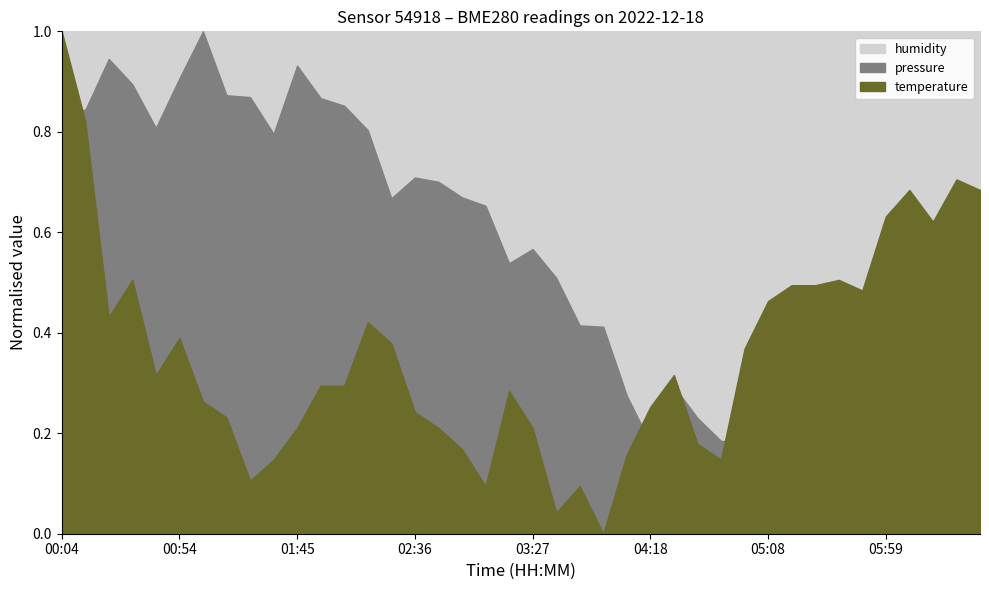

True or false: pressure has more than 0 points higher than both neighbors.

True